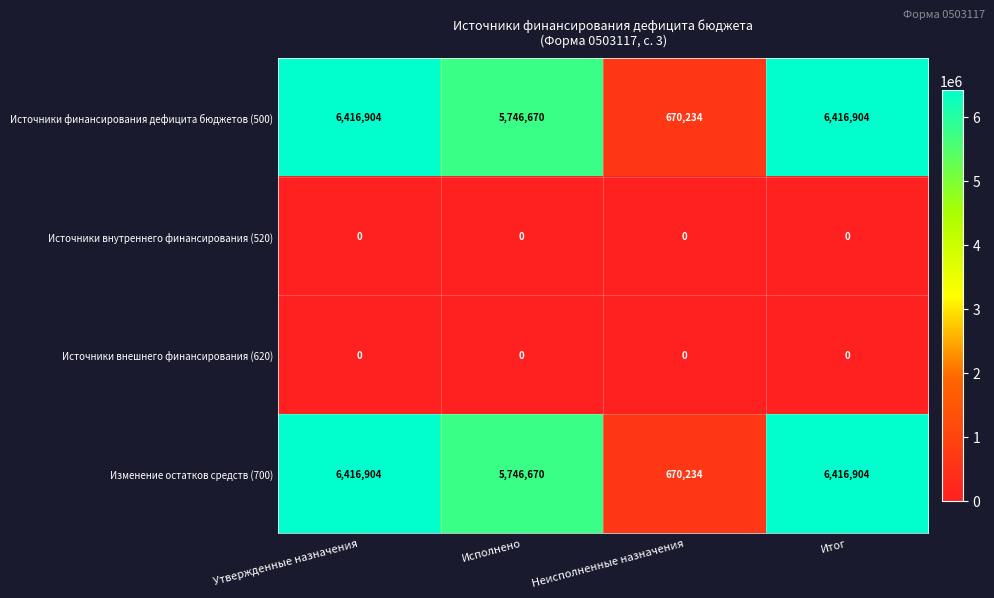

At which label does Источники финансирования дефицита бюджетов (500) reach its minimum?

Неисполненные назначения